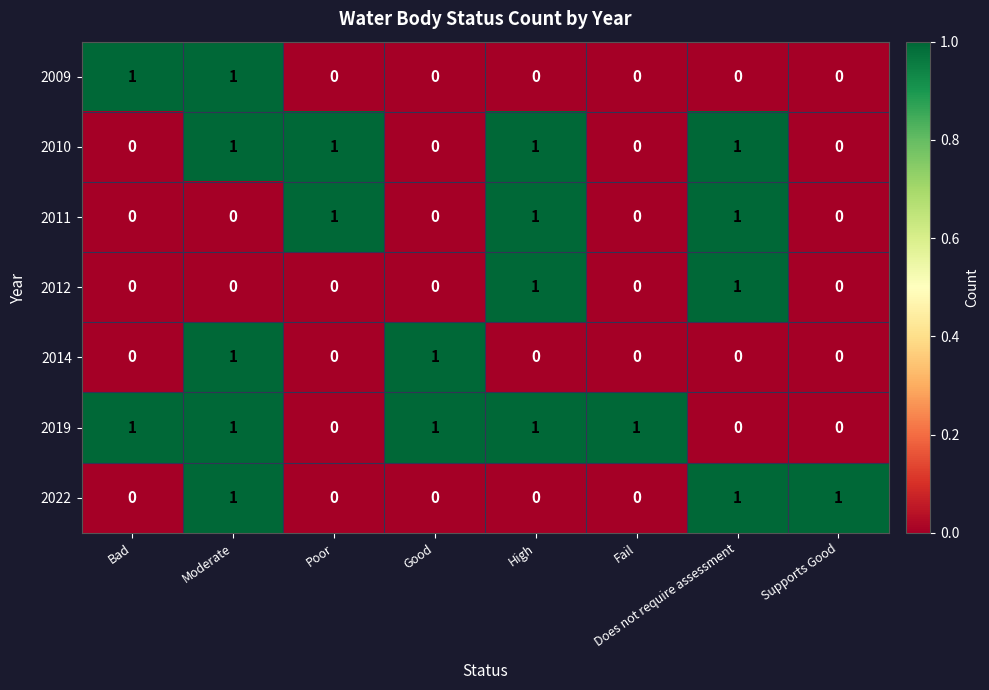

How many 2012 values are between 0 and 1?

8